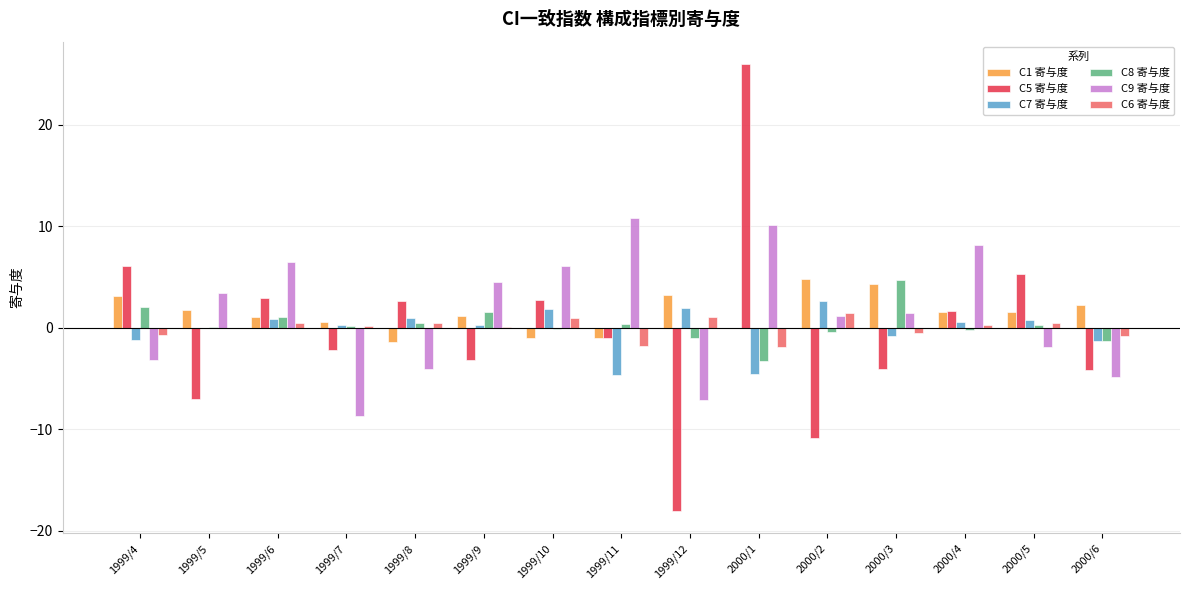

What is the difference between the C5 寄与度 values at 1999/7 and 2000/4?

3.8